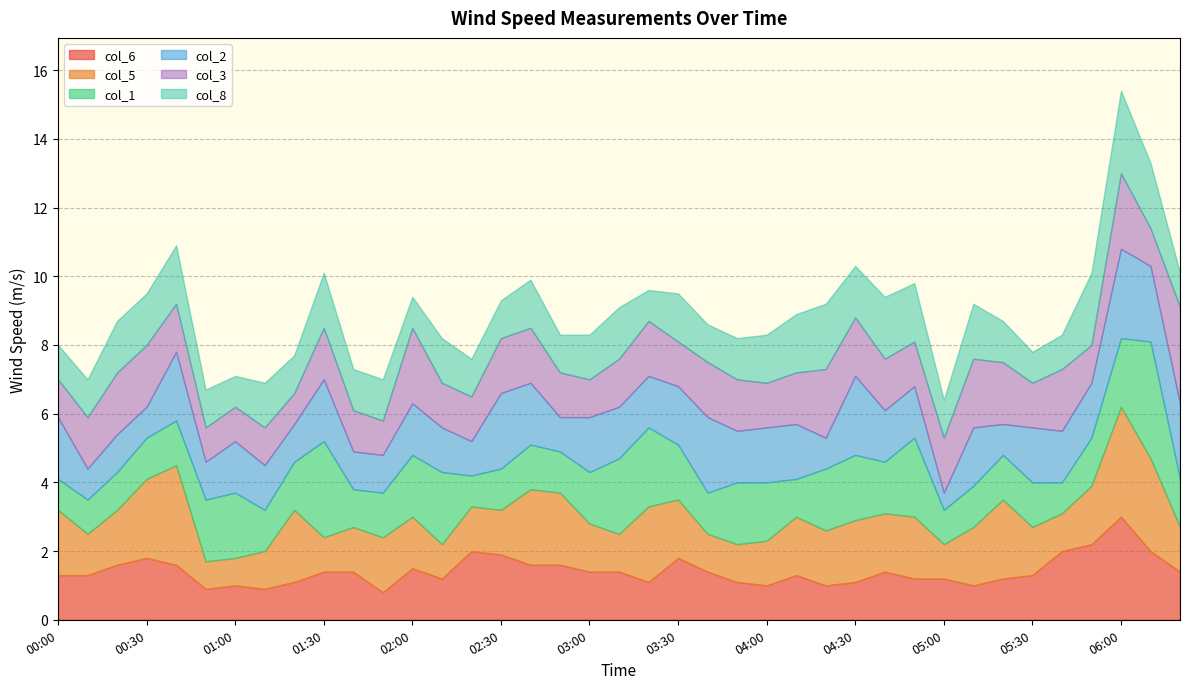

Between which two adjacent categories do col_2 and col_5 first intersect?

00:40 and 00:50